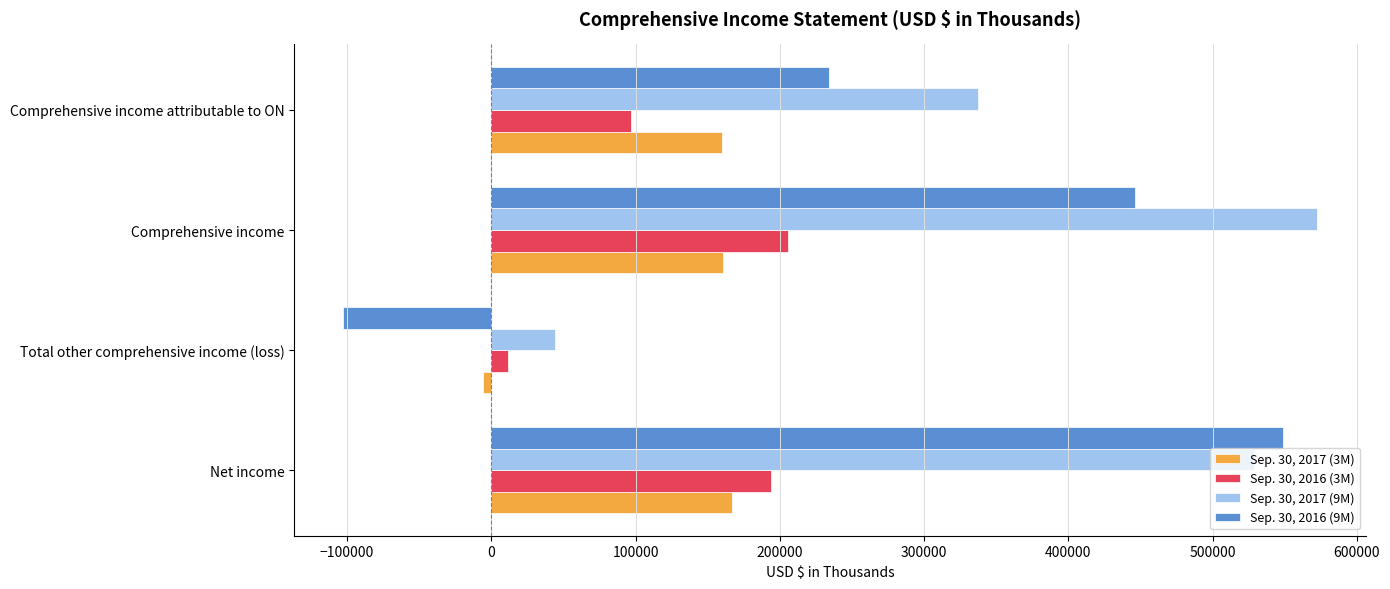

What is the total value across all series at Comprehensive income?

1385319